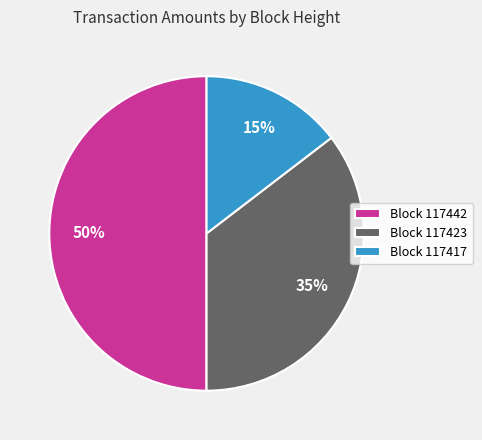

What is the smallest slice in the pie chart?

Block 117417